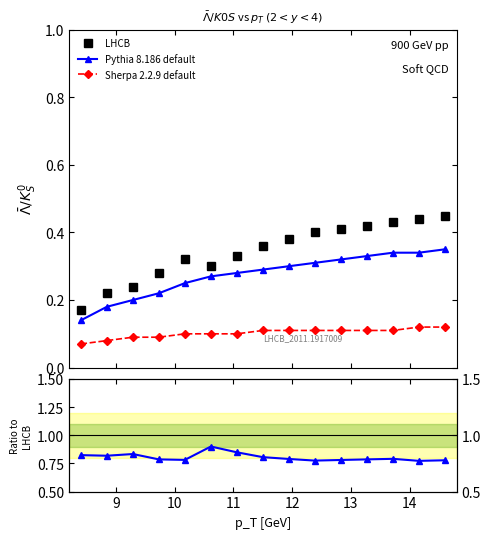

Where is the first local minimum for Sherpa 2.2.9 default?

9